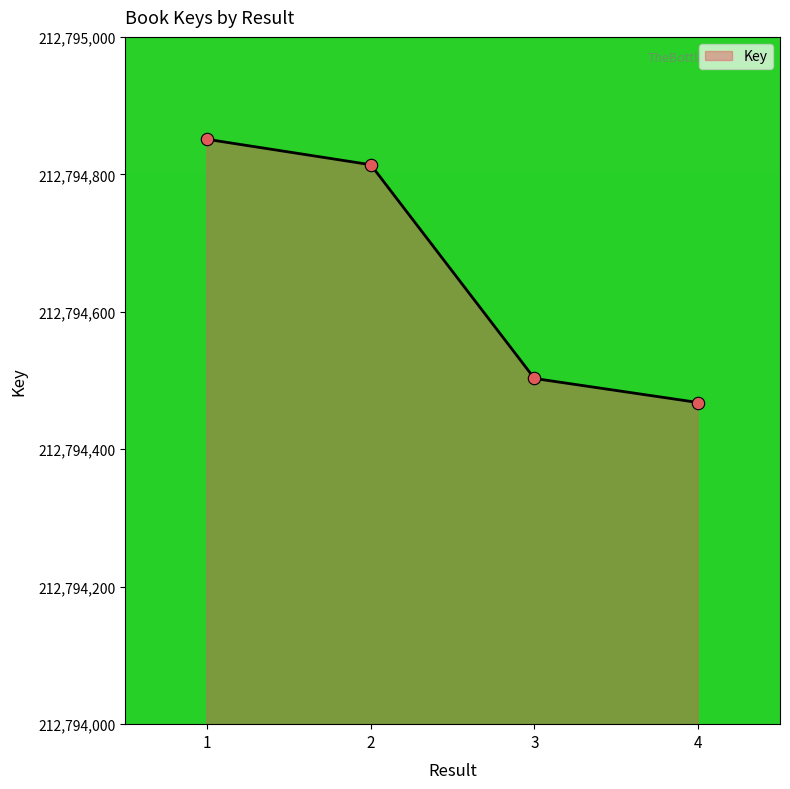

What is the change in value from 2 to 4?

-346